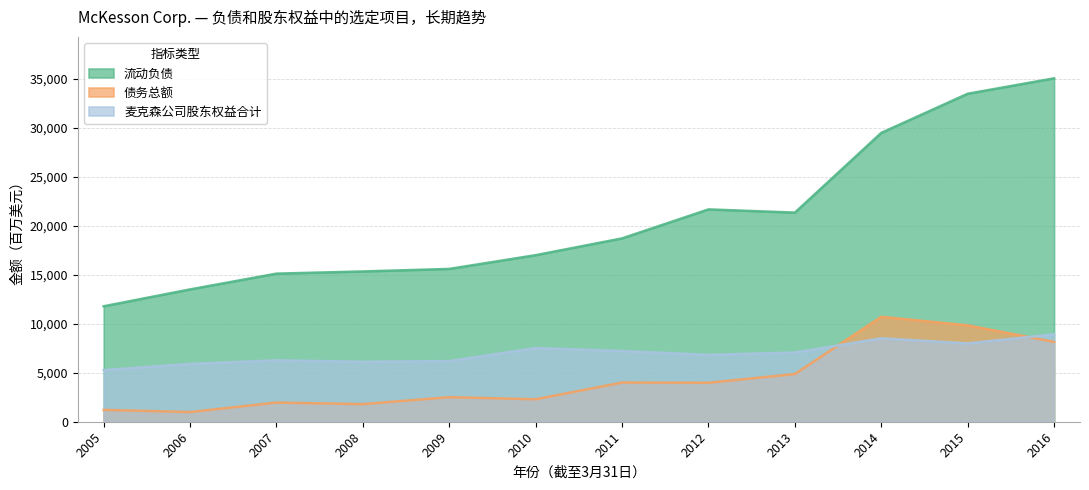

At which category is the sum across all series the highest?

2016